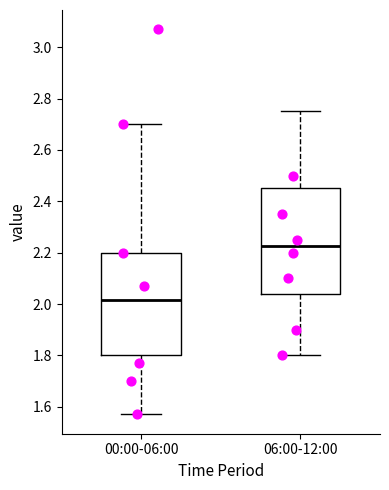

Where does the median line of the box for 06:00-12:00 sit on the y-axis? The values are not printed on the chart, so give them approximately, as read against the axis.

2.22